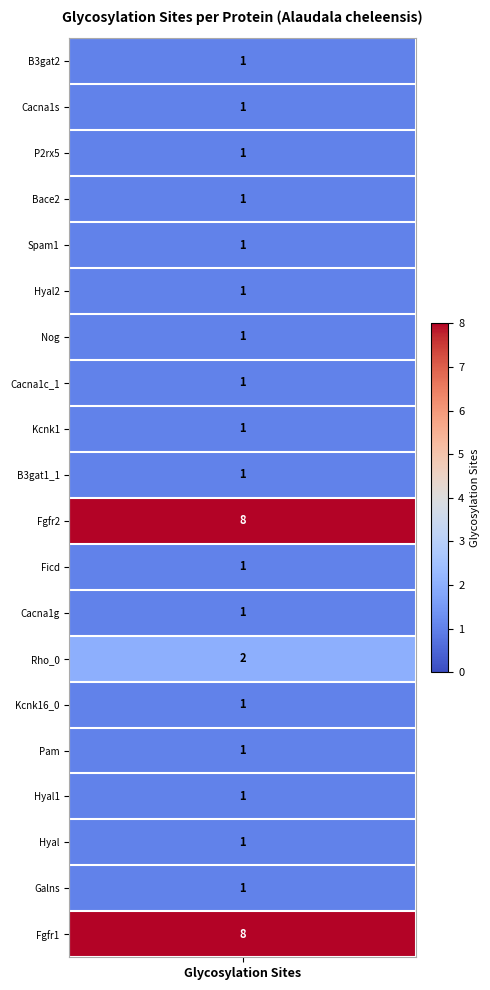

The value at 8 is 0. True or false?

False